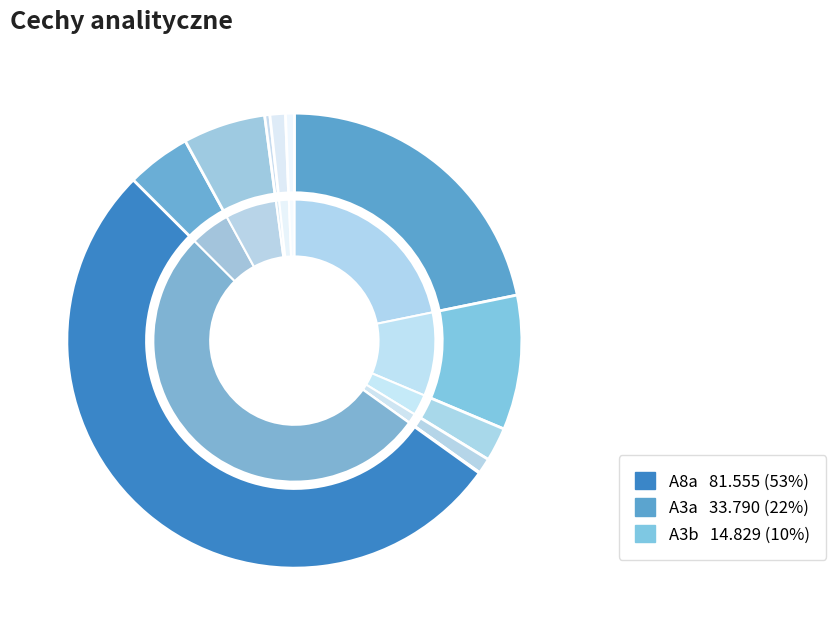

What percentage do A3b and A7e together represent?

9.6%